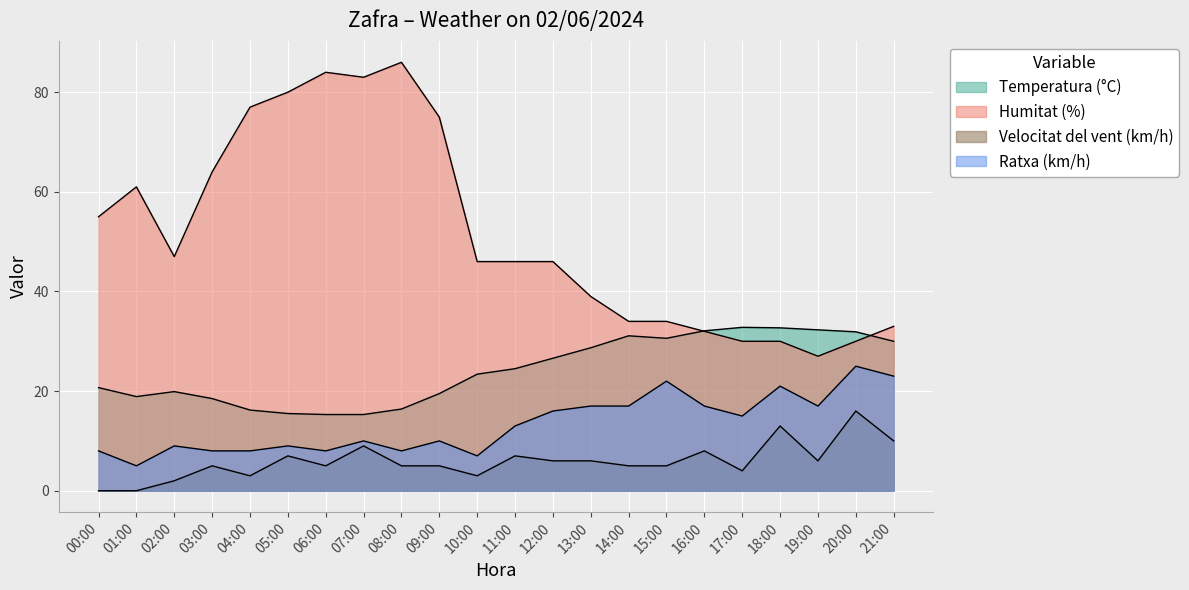

Where is Temperatura (°C) nearest to the value 24?

11:00